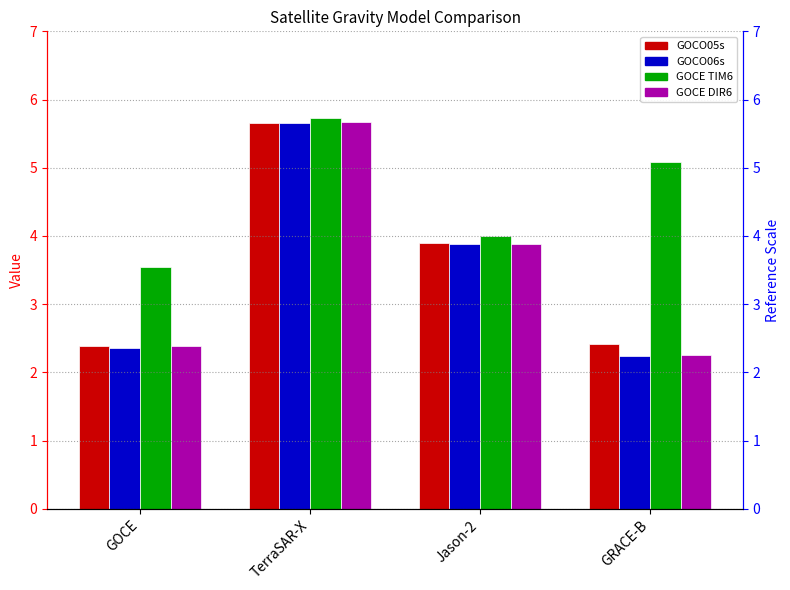

What is the highest value of the GOCO05s series?

5.7